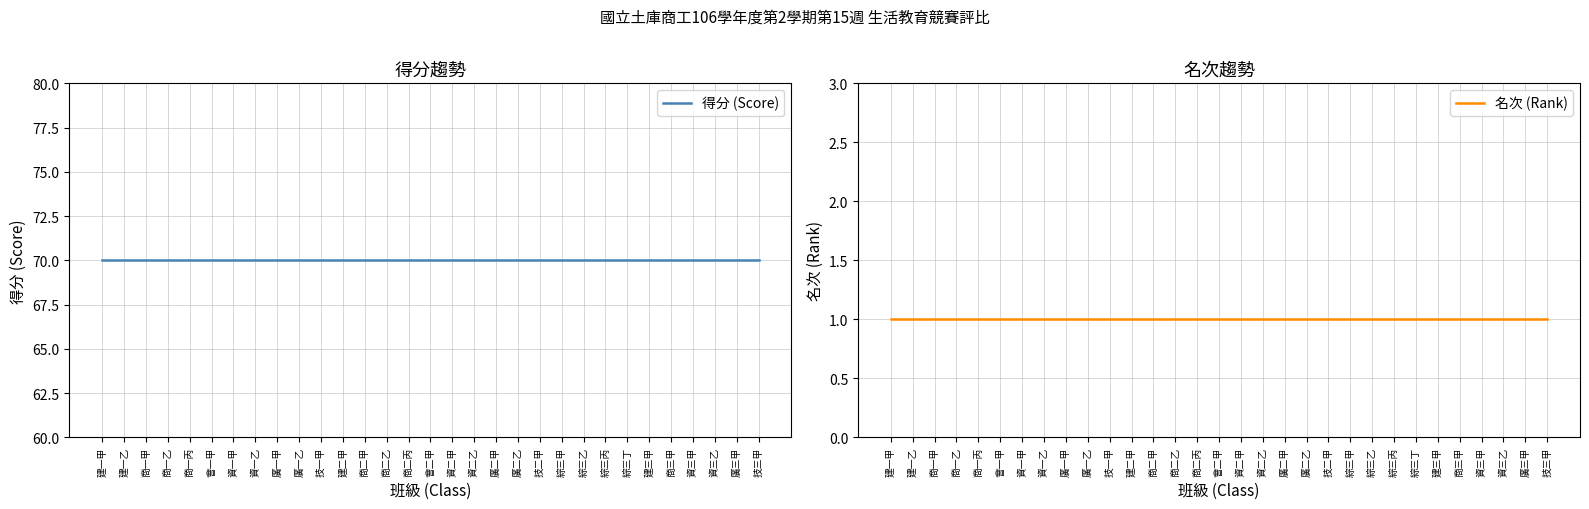

What is the maximum value for 得分 (Score)?

70